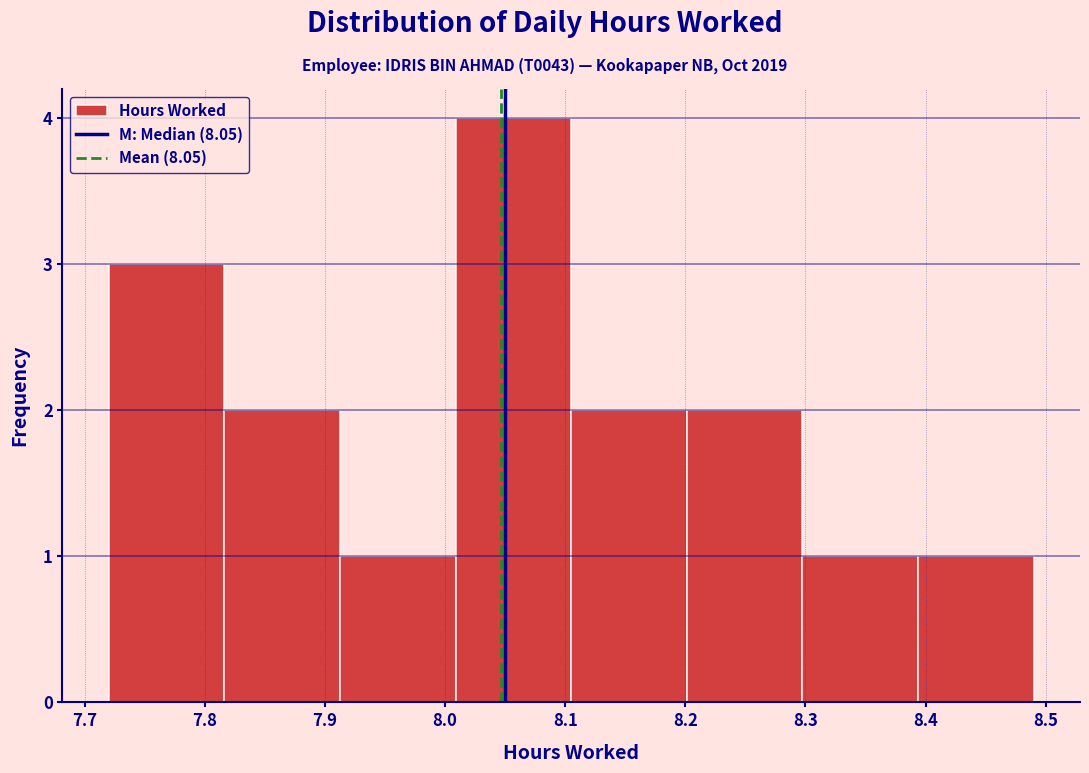

What is the height of the bar covering 7.82 to 7.91 on the x-axis? Neither the bar edges nor the heights are printed on the chart, so give them approximately, as read against the axes.

2